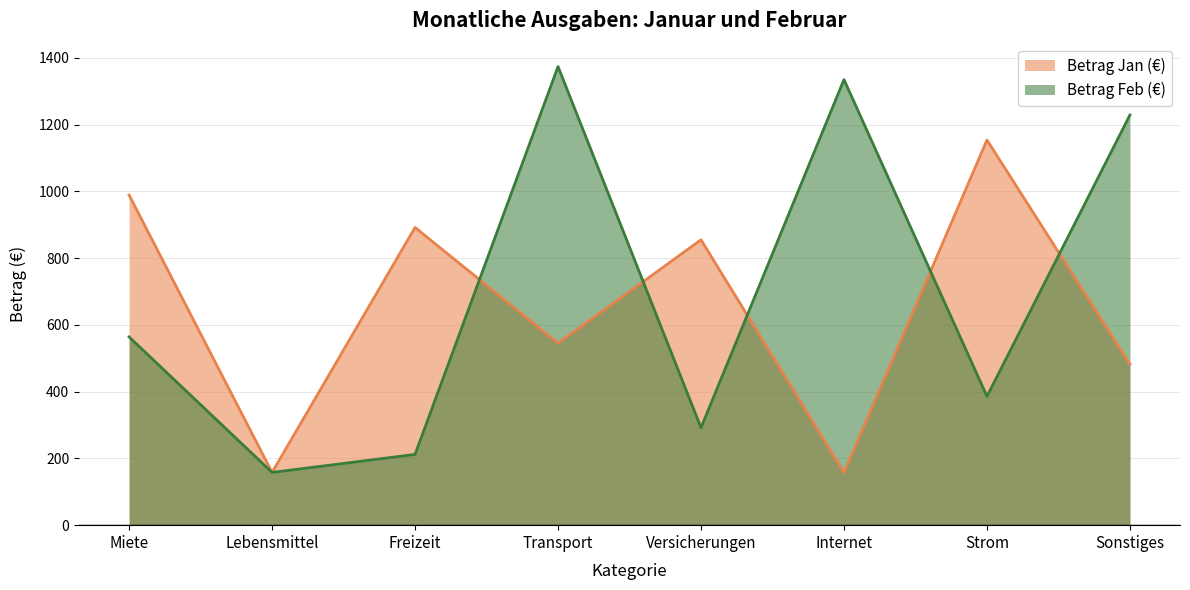

How many lines are shown in the chart?

2